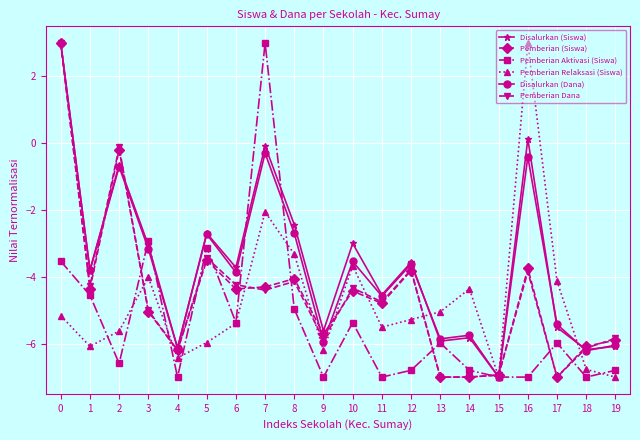

What is the greatest value displayed?

3.0